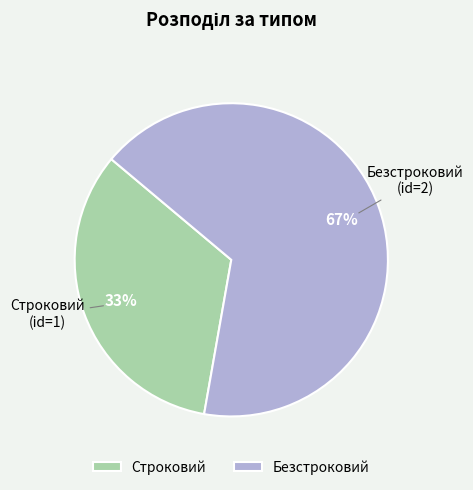

To the nearest percent, what portion does Безстроковий represent?

67%